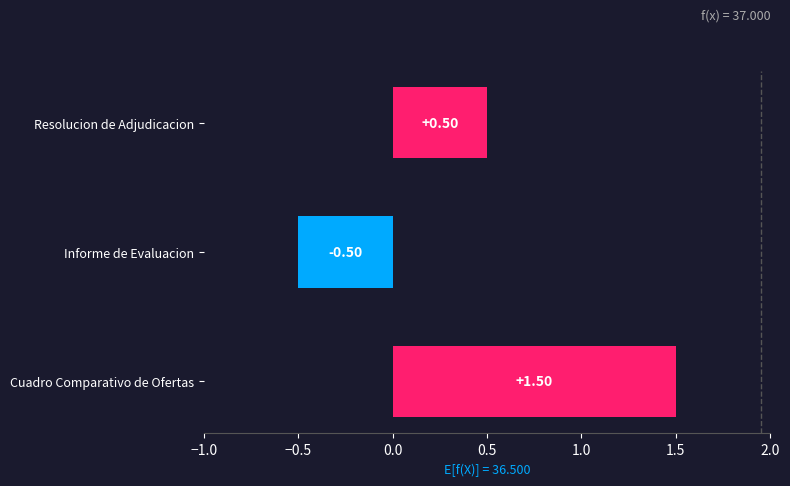

What position from the right is Informe de Evaluacion?

2